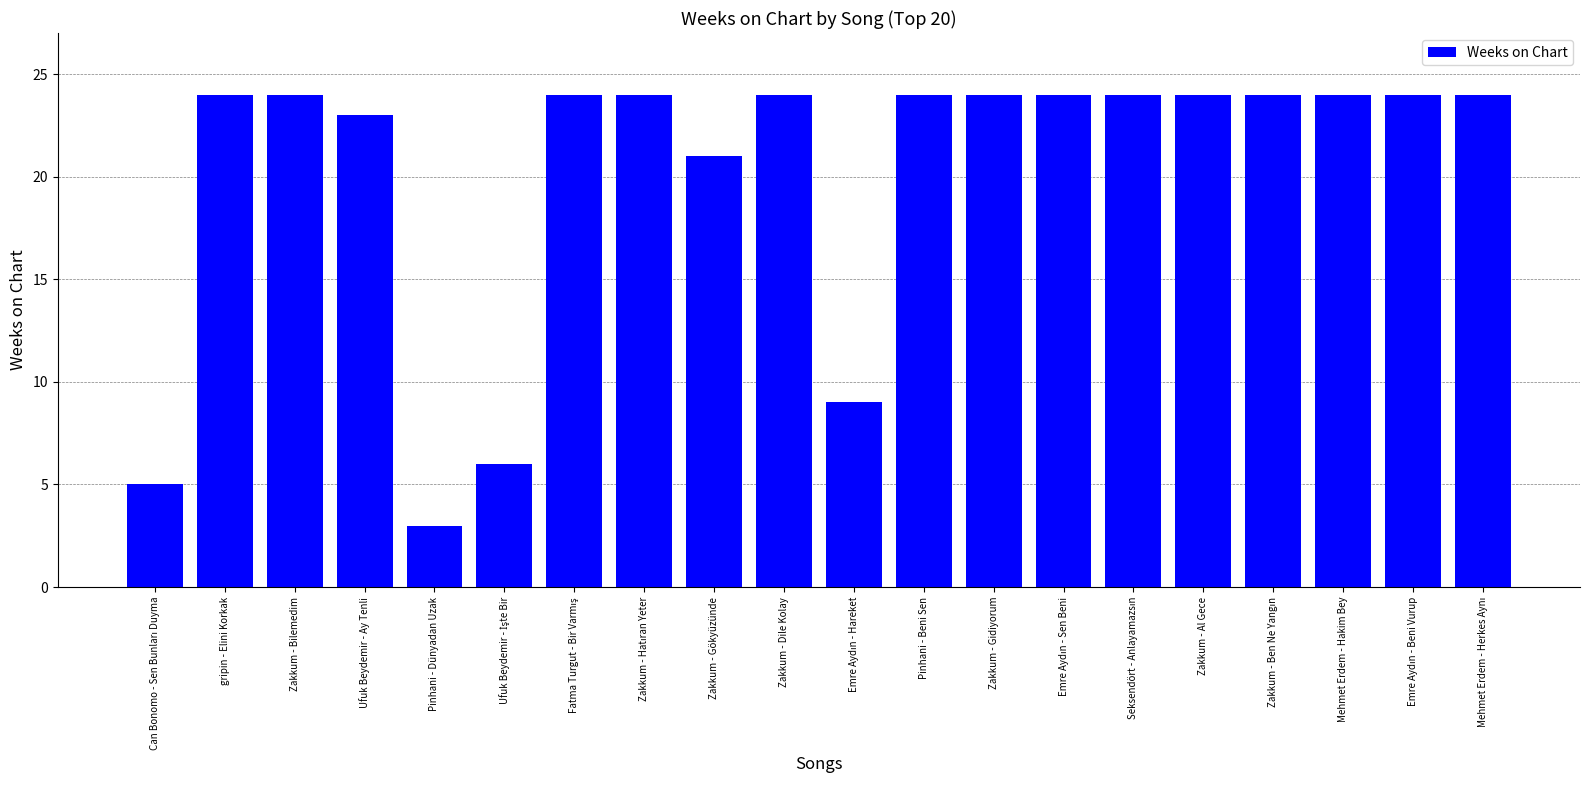

What is the smallest value displayed?

3